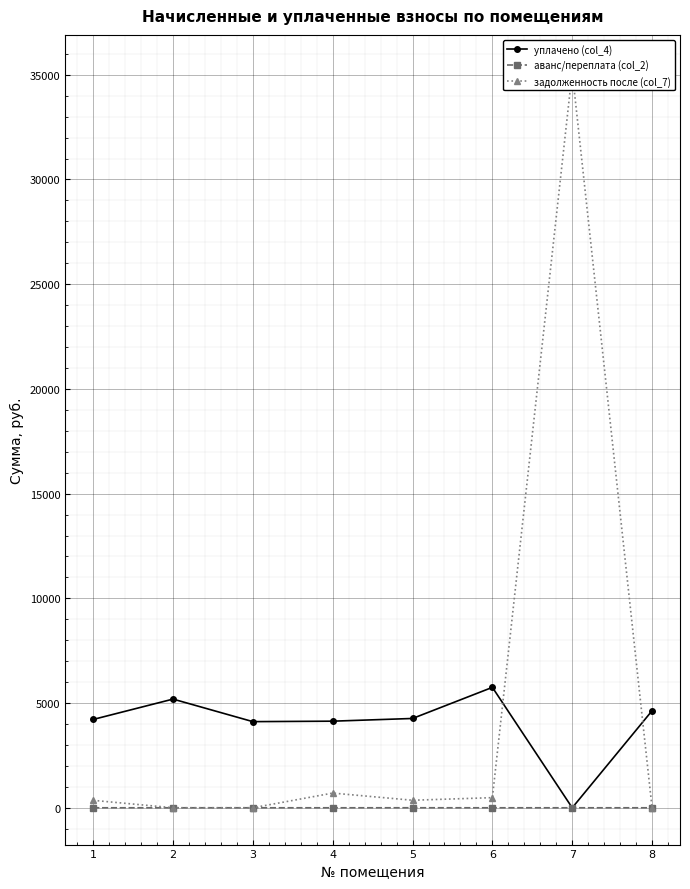

True or false: аванс/переплата (col_2) has more than 0 interior local peaks.

True